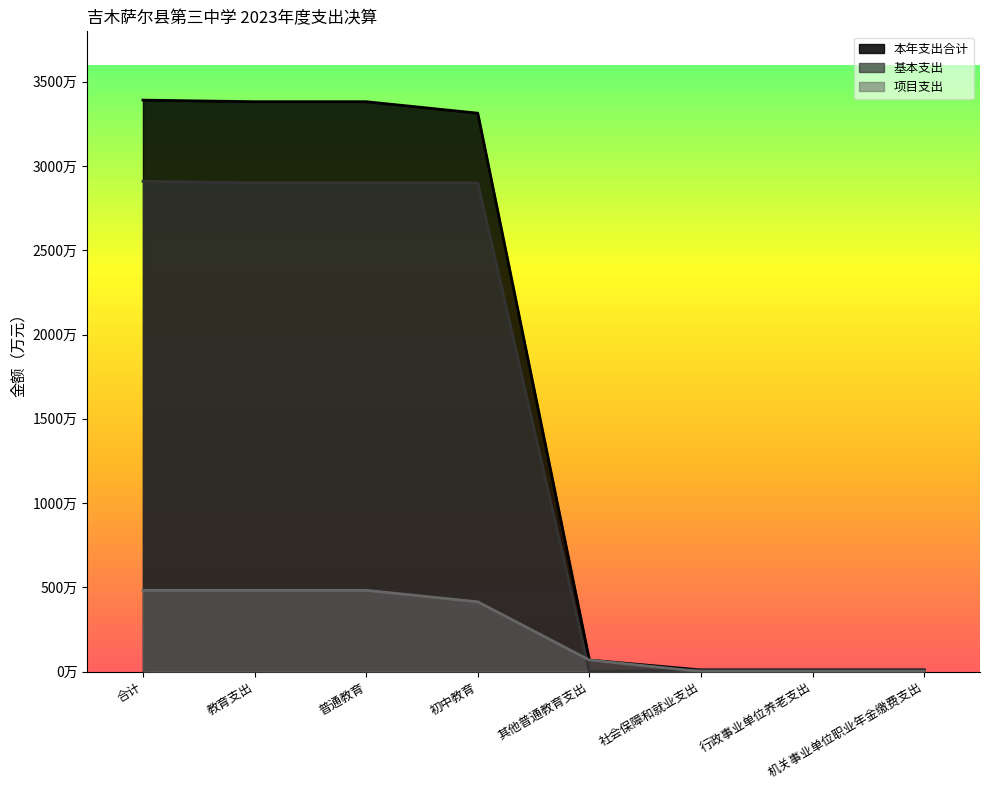

True or false: 基本支出 has a value of 1037.4 at 教育支出.

False